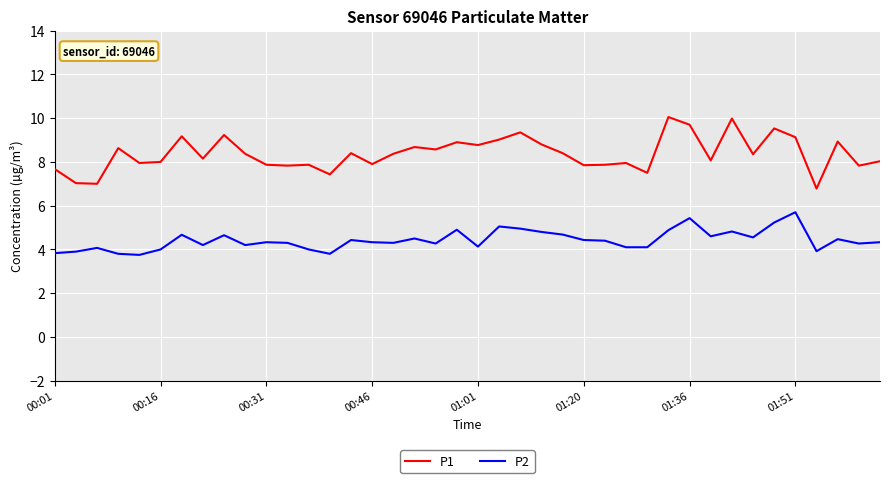

True or false: P1 and P2 intersect in this chart.

False